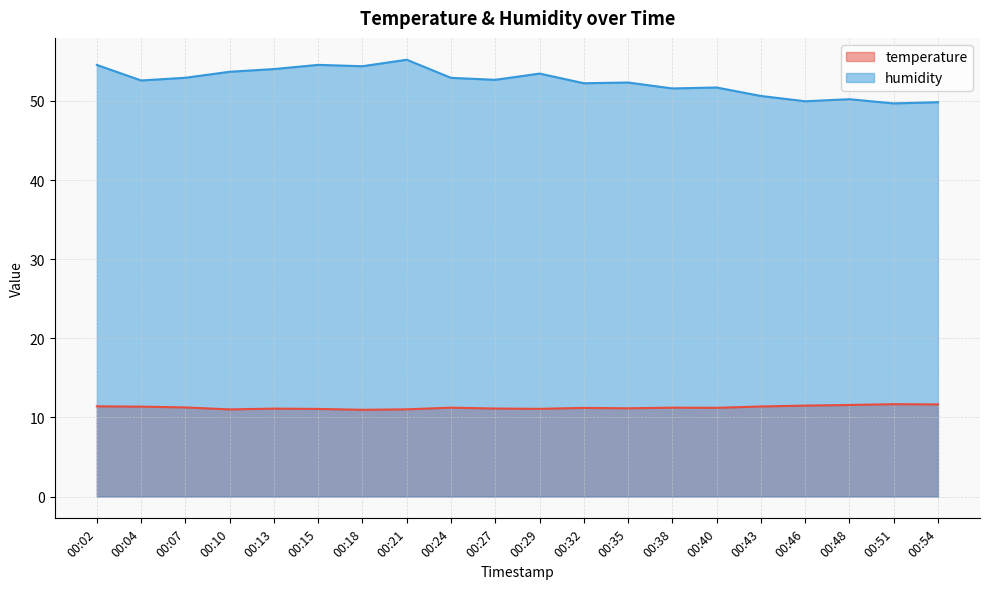

True or false: humidity has more than 0 interior local peaks.

True